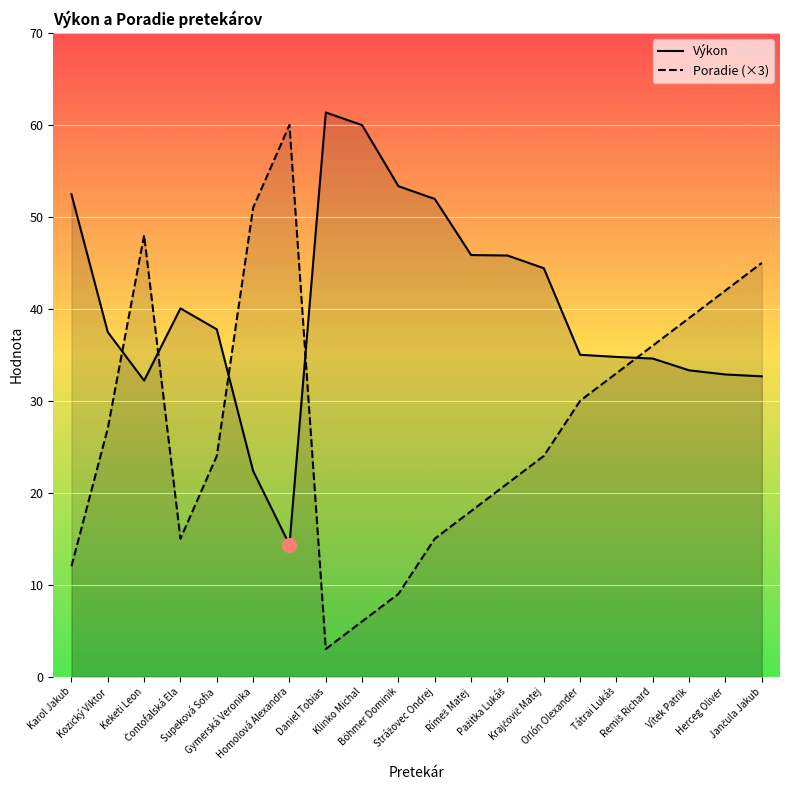

Is the value of Poradie (×3) at Herceg Oliver greater than the value of Výkon at Tátrai Lukáš?

Yes